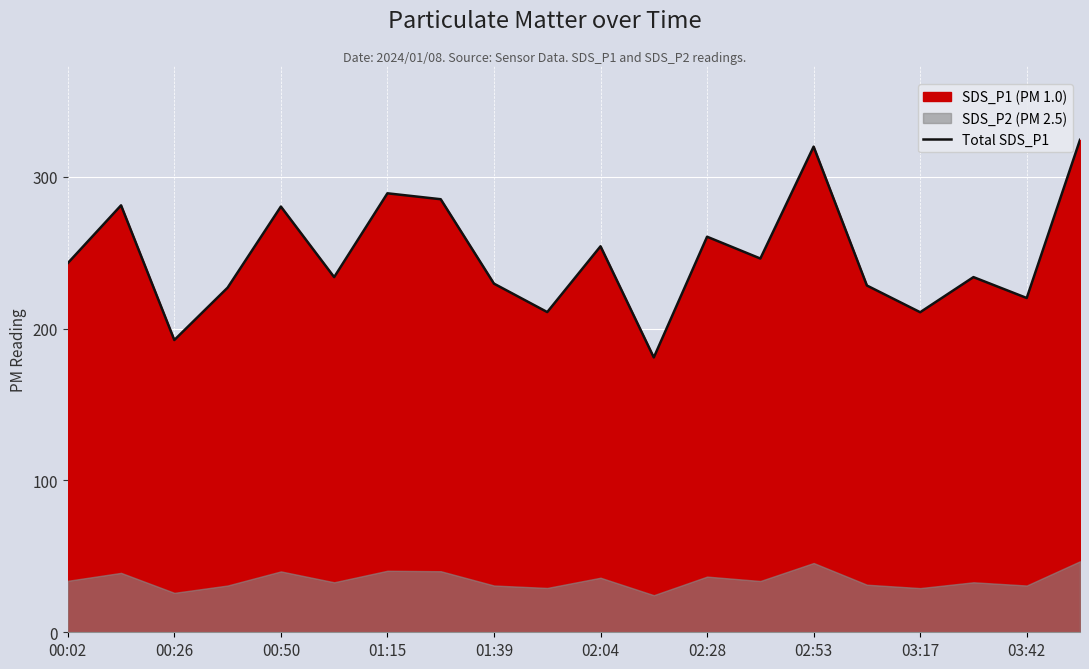

What is the maximum value for Total SDS_P1?

324.3